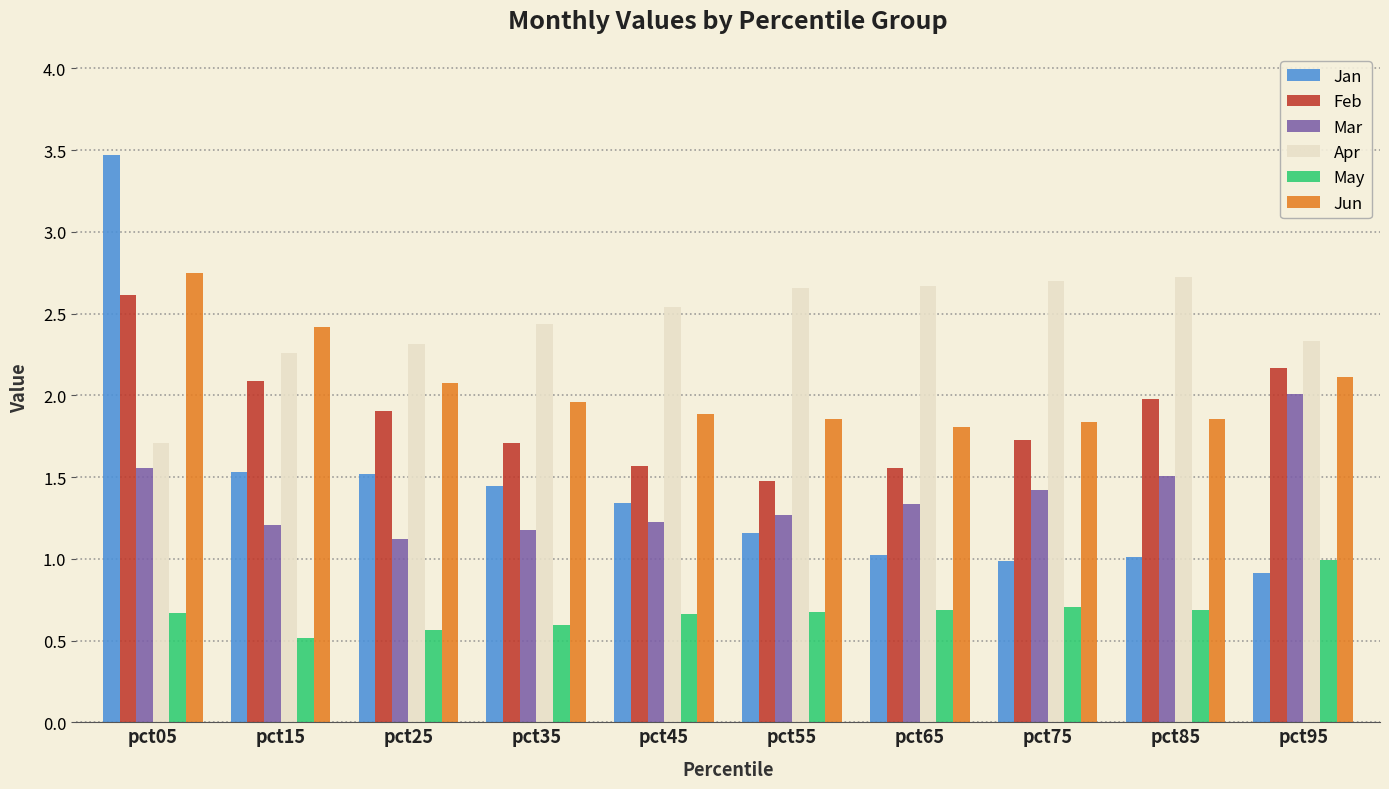

What is the average value of the Jun series?

2.1